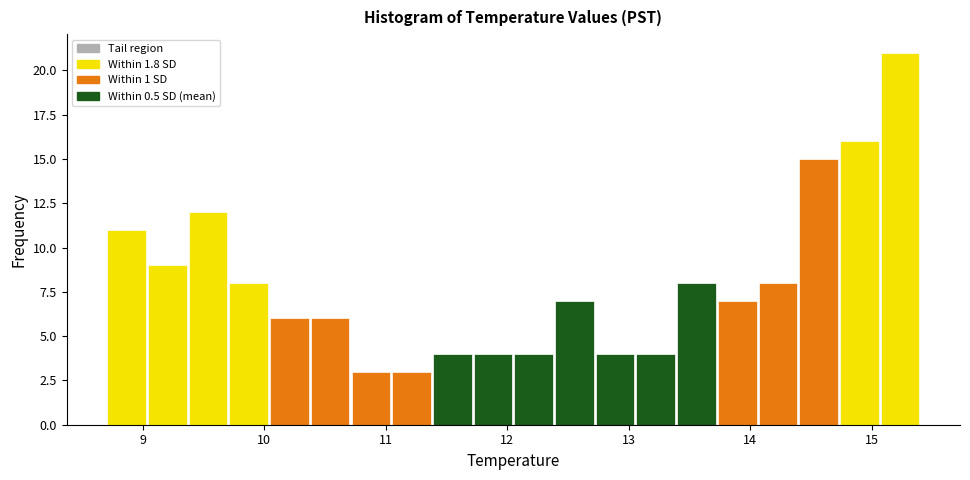

Around what value on the x-axis is the tallest bar? Give the approximate position of its centre, as read against the axis.

15.2